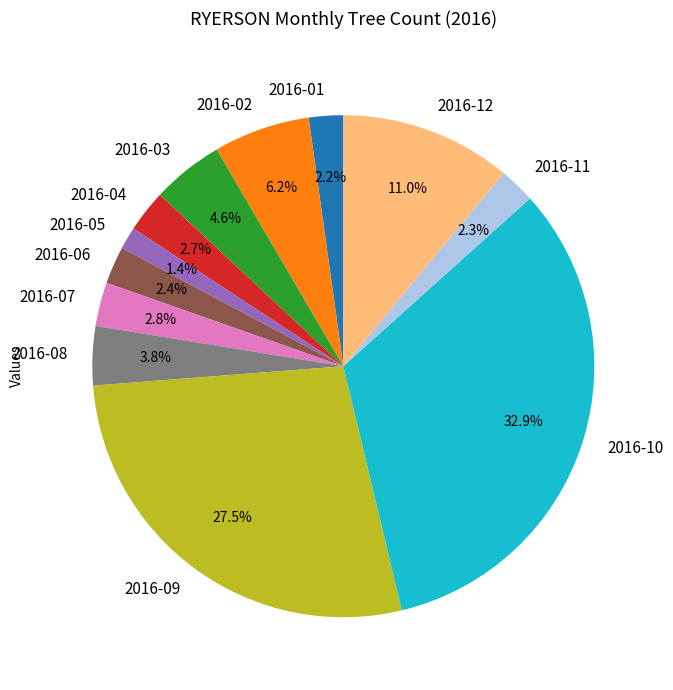

What portion of the pie excludes 2016-08?

96.2%